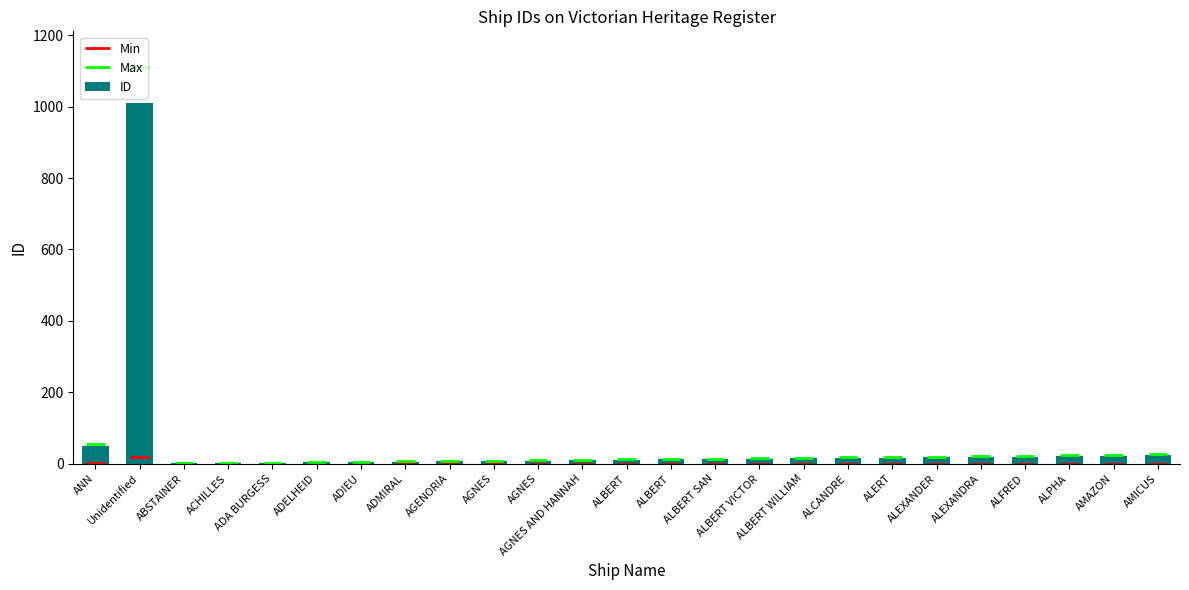

Approximately how many times larger is the value at ADIEU compared to ALPHA?

0.2